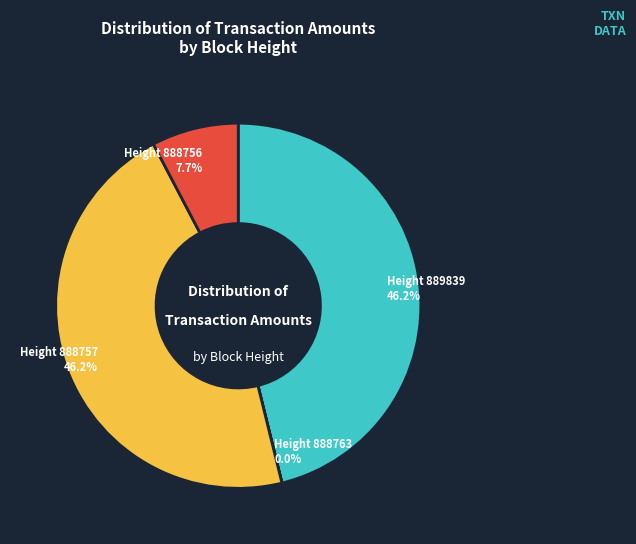

What is the largest slice in the pie chart?

889839